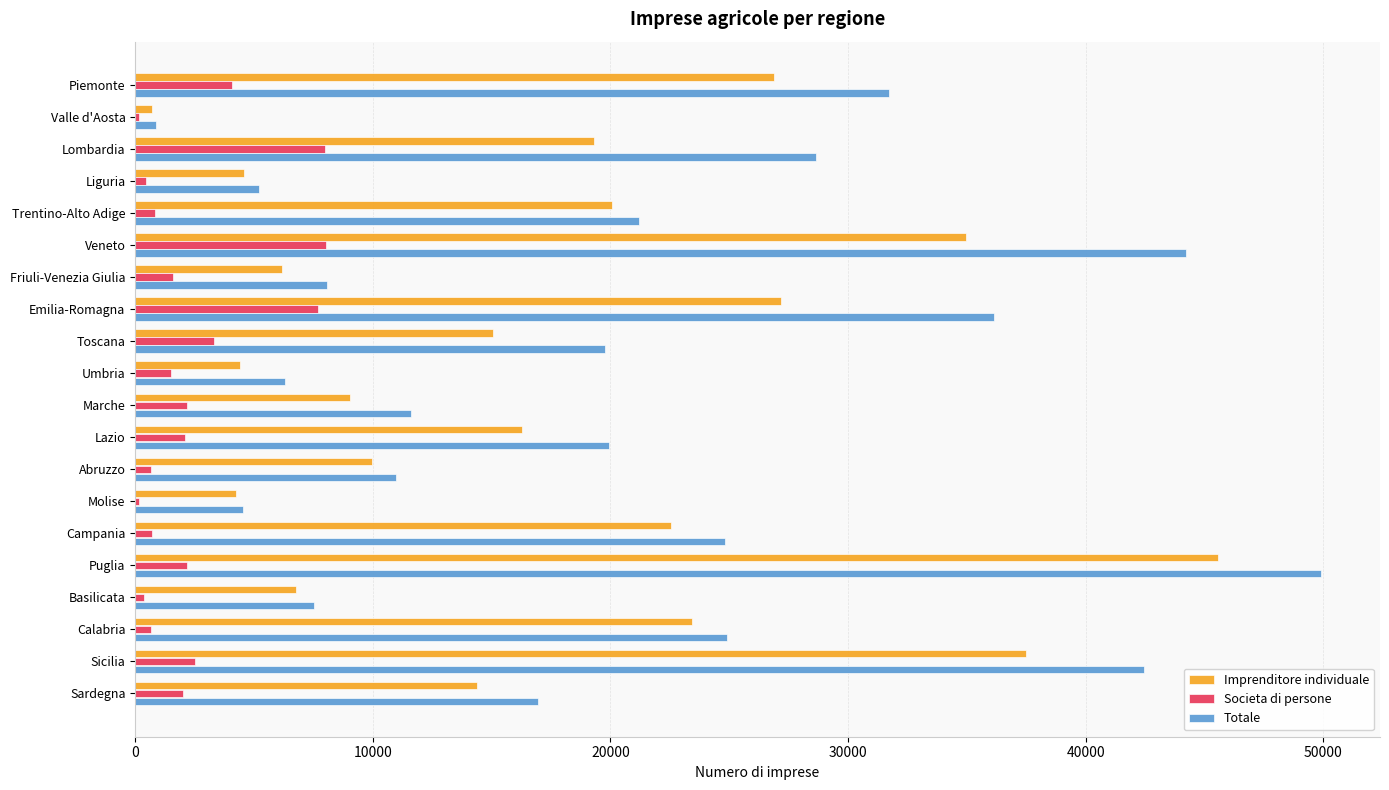

What is the highest value of the Totale series?

49894